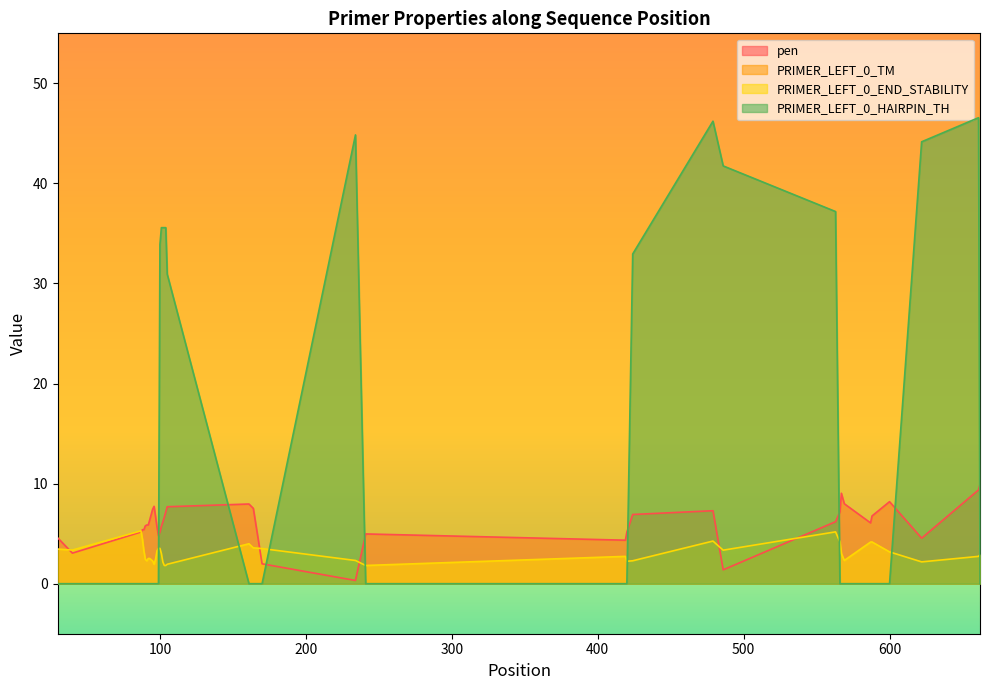

True or false: PRIMER_LEFT_0_HAIRPIN_TH and PRIMER_LEFT_0_END_STABILITY cross at least once.

True